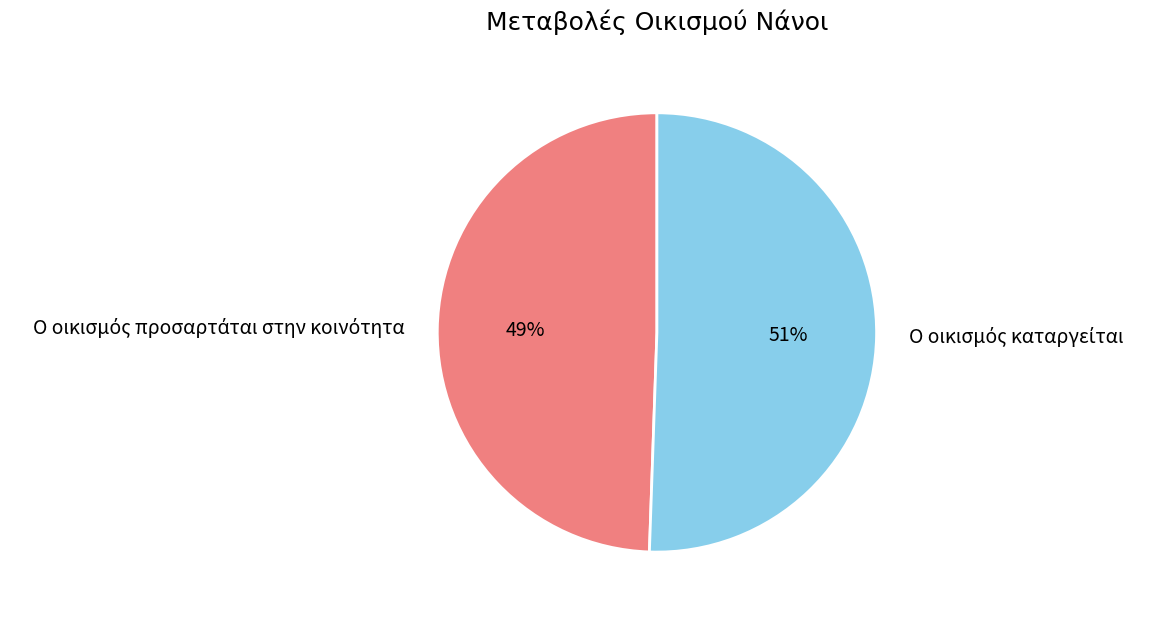

Does any single category account for the majority?

Yes